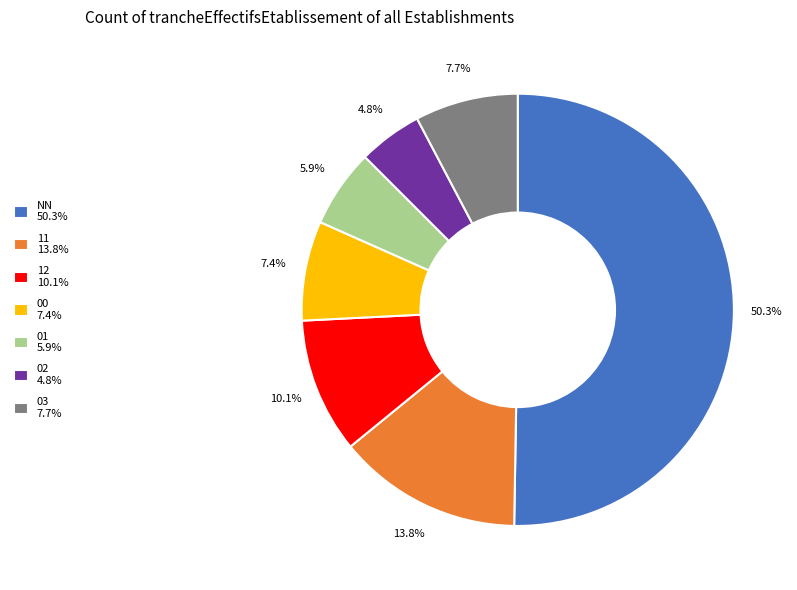

Which slice is the smallest?

02